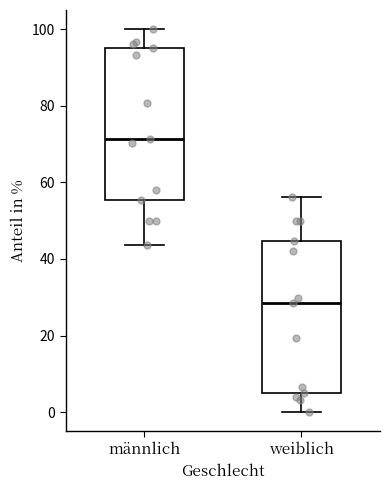

Which box's median line is the lowest?

weiblich